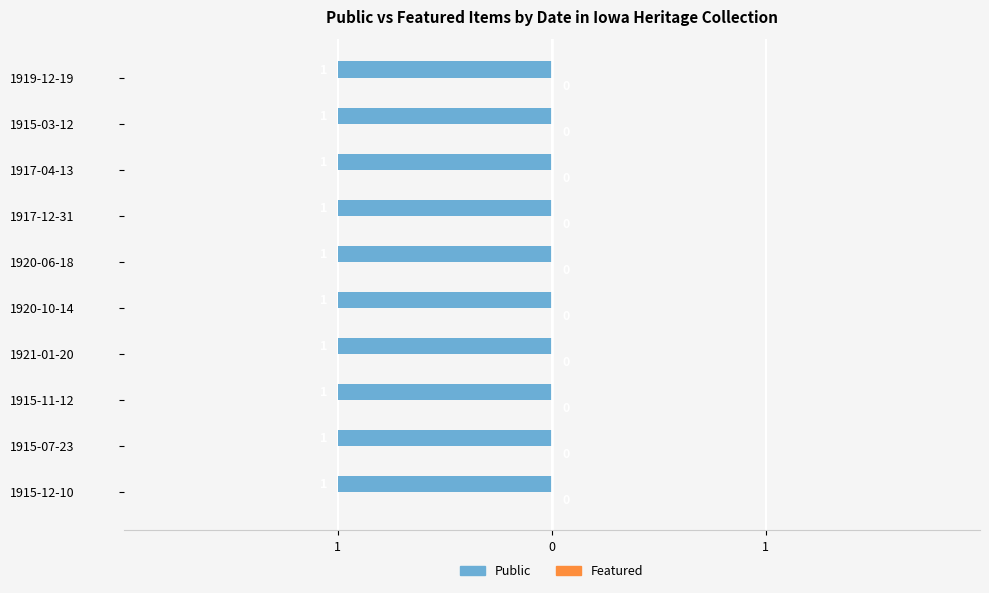

Which series has the widest spread of values?

Public